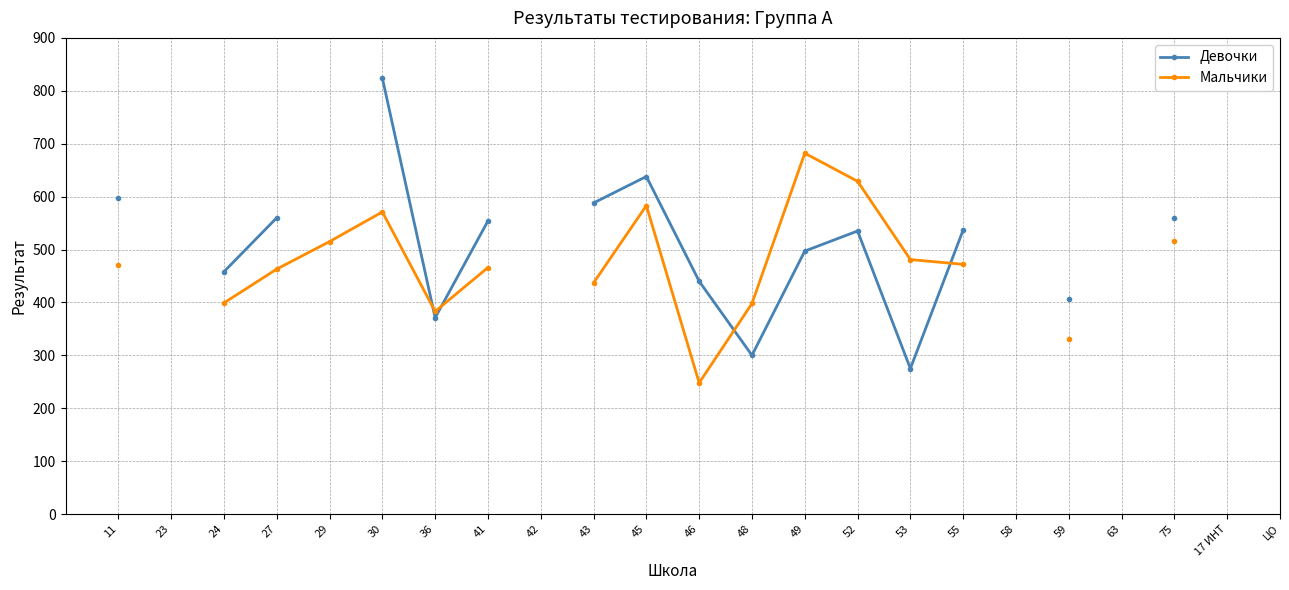

Is the value of Мальчики at 63 greater than the value of Девочки at 17 ИНТ?

No